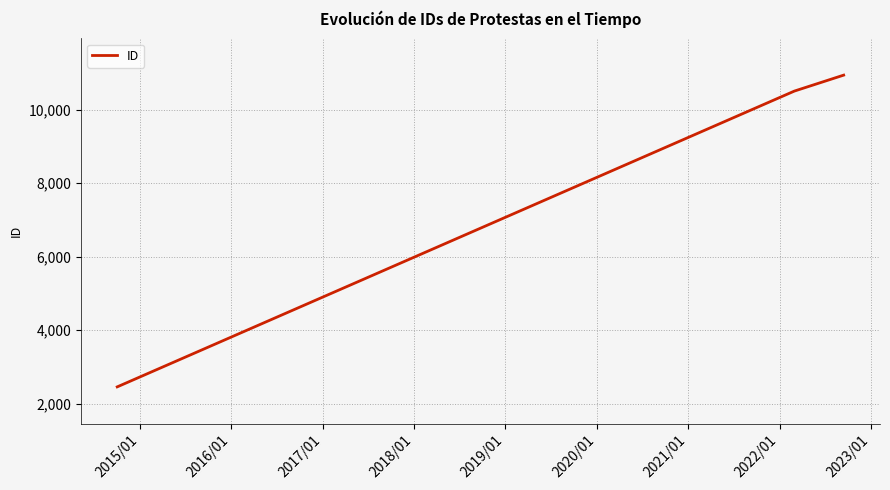

What is the difference between the second highest and minimum values?

8051